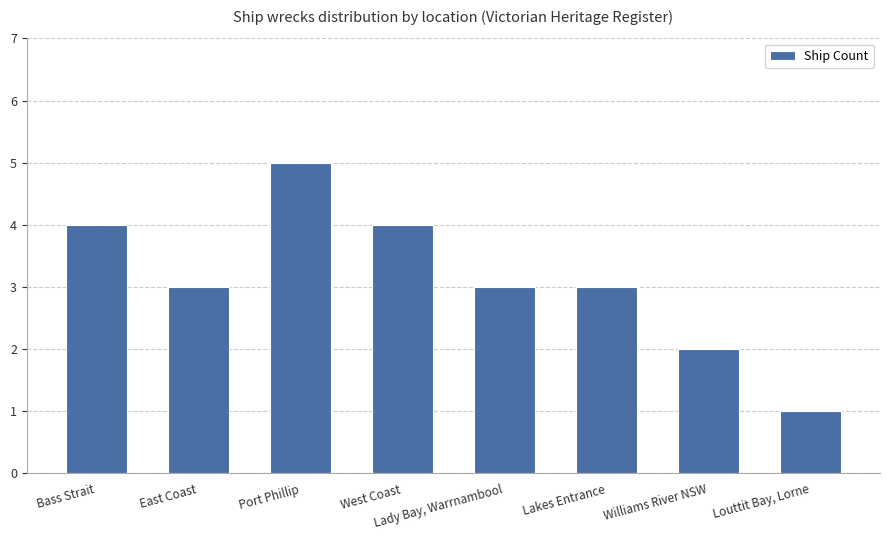

What is the approximate value at Port Phillip?

5